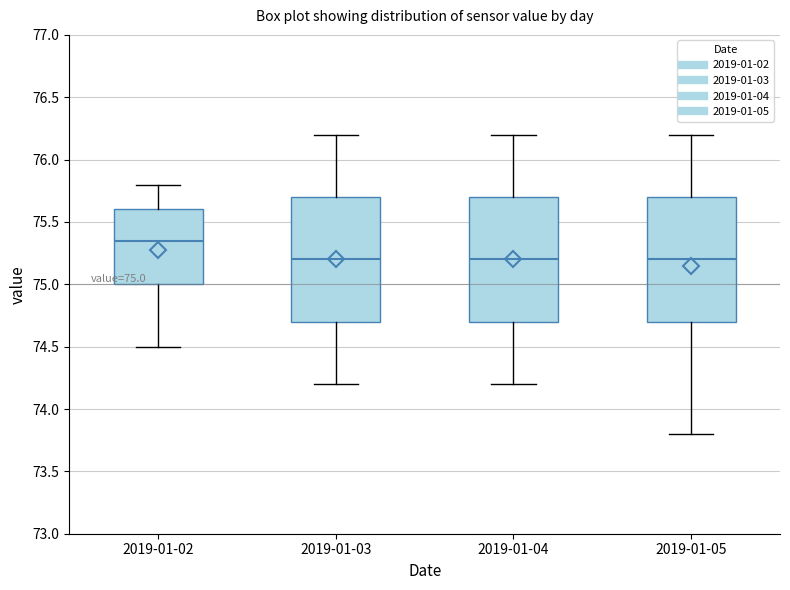

Which box's median line is the highest?

2019-01-02